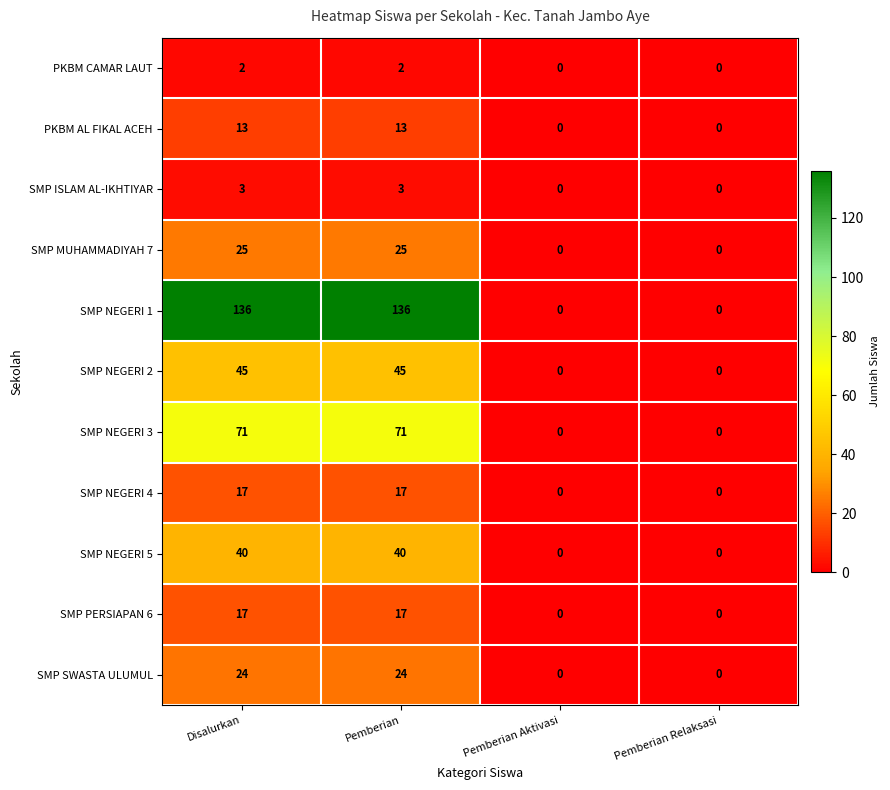

Count the SMP ISLAM AL-IKHTIYAR values in the range 0 to 3.

4